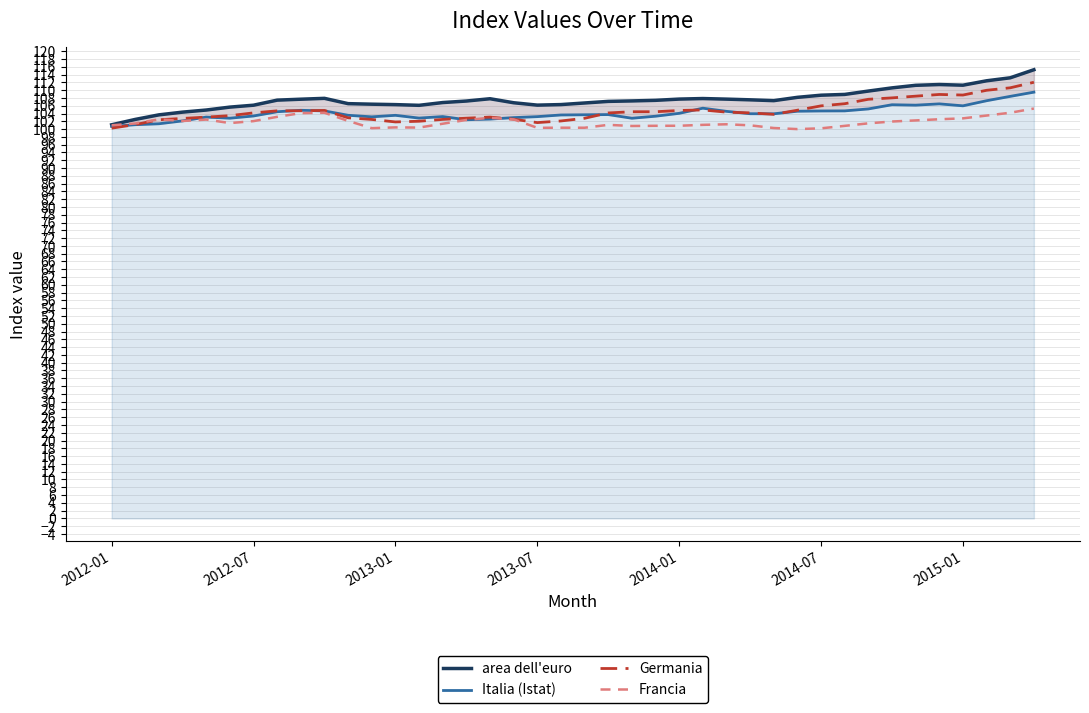

How many lines are shown in the chart?

4